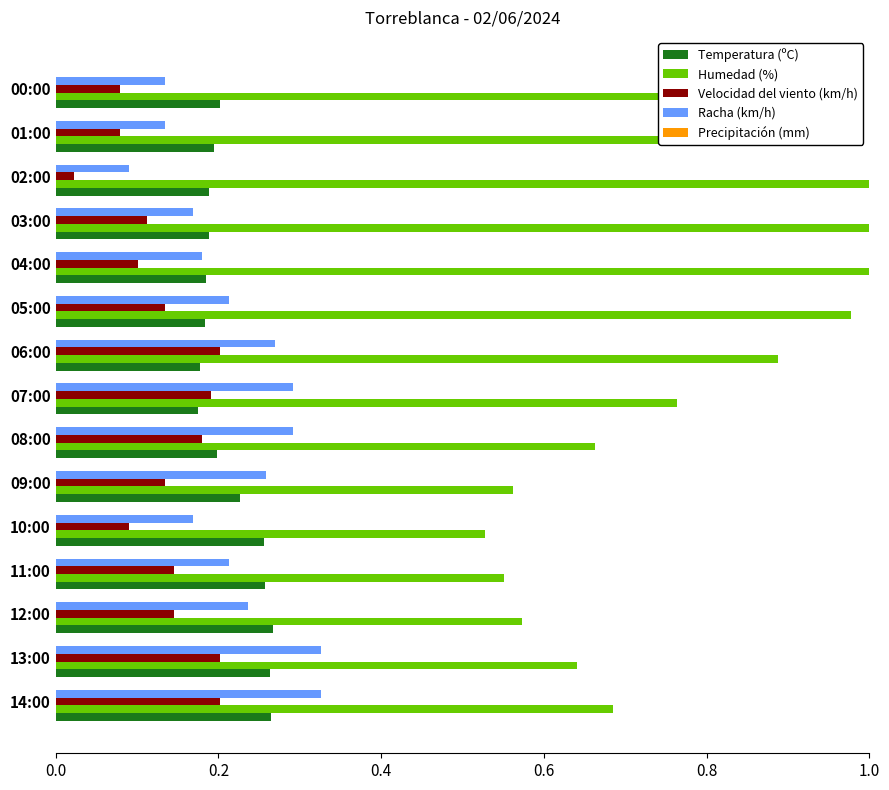

Which series changed the most between 08:00 and 00:00?

Humedad (%)